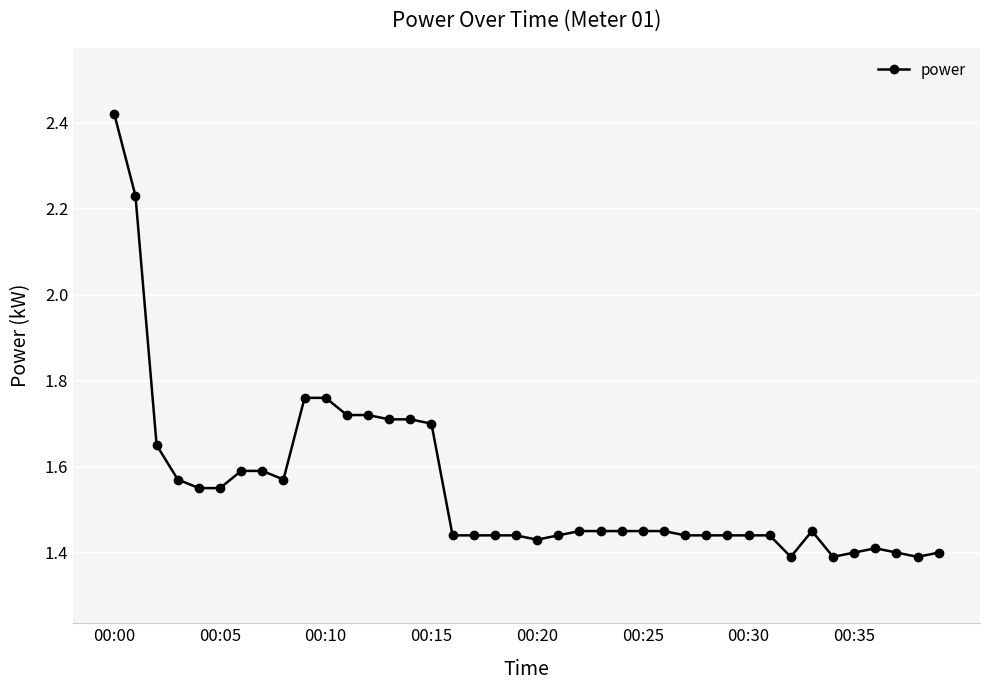

How many values are between 1 and 2?

38